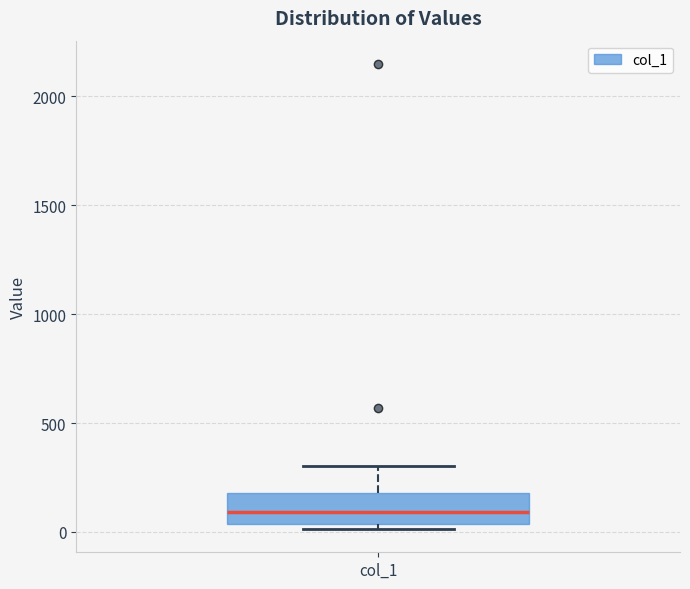

Where is the upper edge of the box for col_1 on the y-axis? The values are not printed on the chart, so give them approximately, as read against the axis.

200